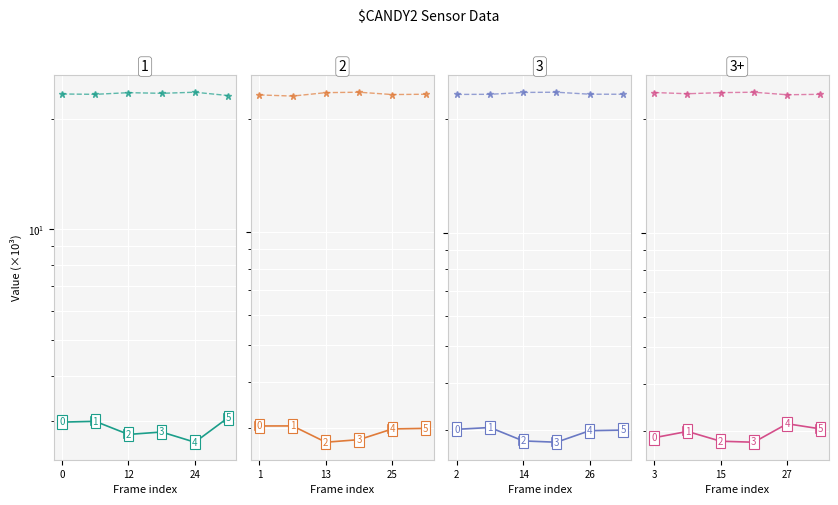

How many lines are shown in the chart?

2